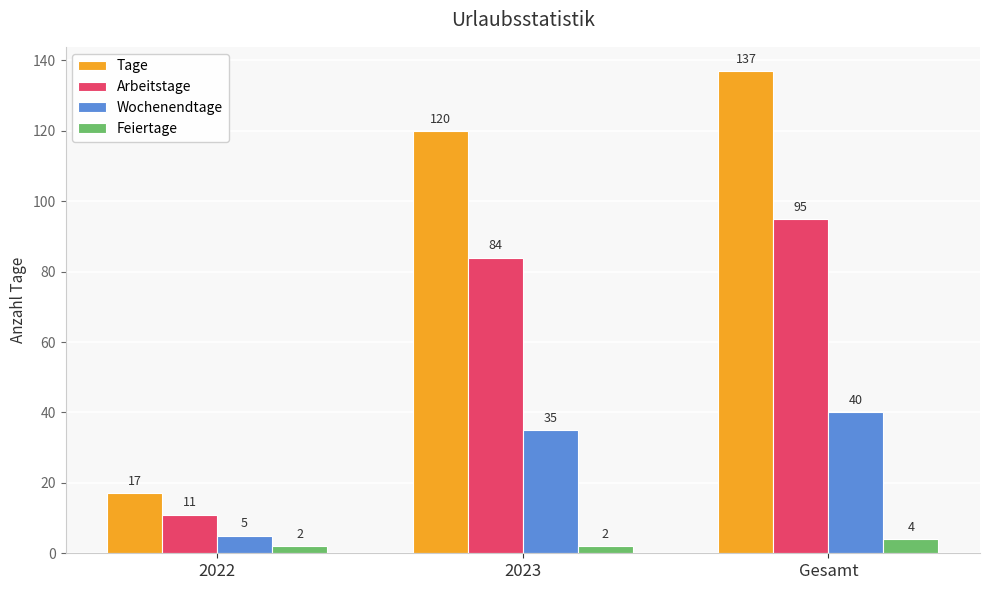

What is the average value of the Arbeitstage series?

63